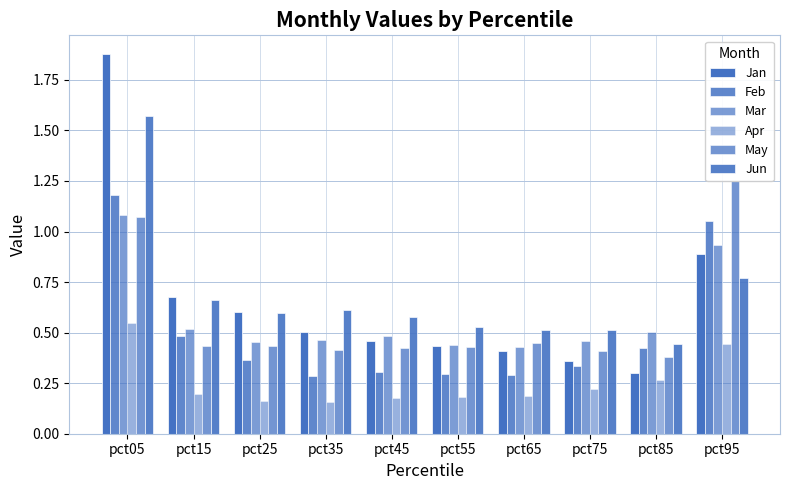

What is the value of the Jan bar at the 3rd from the left?

0.6